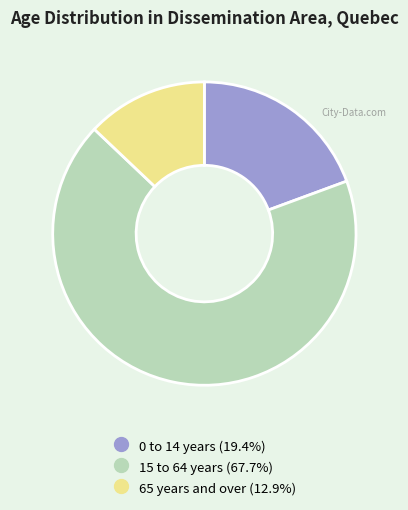

Is it true that 15 to 64 years is 68% of the pie?

True